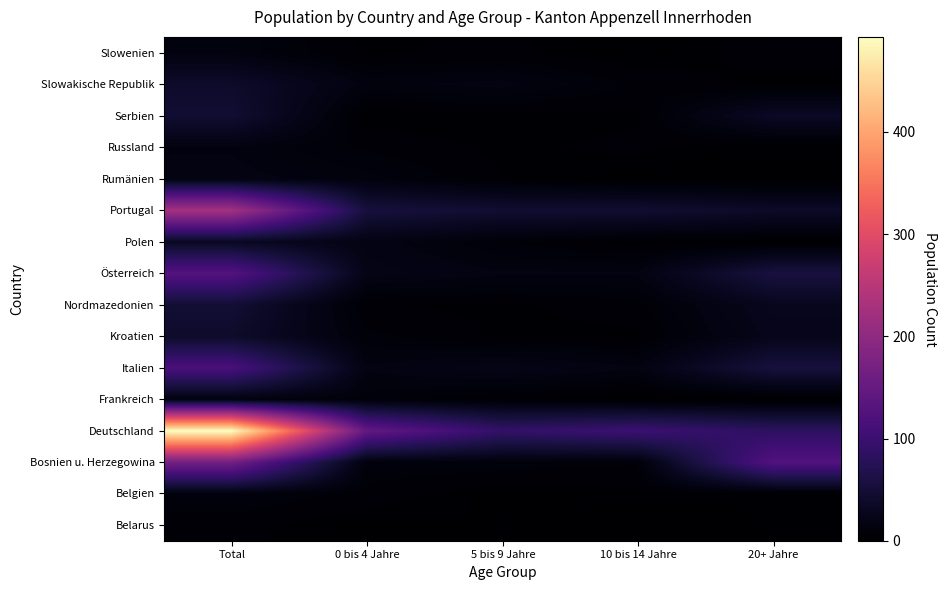

Rank the series by their maximum value, from highest to lowest.

Deutschland, Portugal, Bosnien u. Herzegowina, Österreich, Italien, Nordmazedonien, Serbien, Kroatien, Slowakische Republik, Polen, Rumänien, Russland, Frankreich, Slowenien, Belgien, Belarus